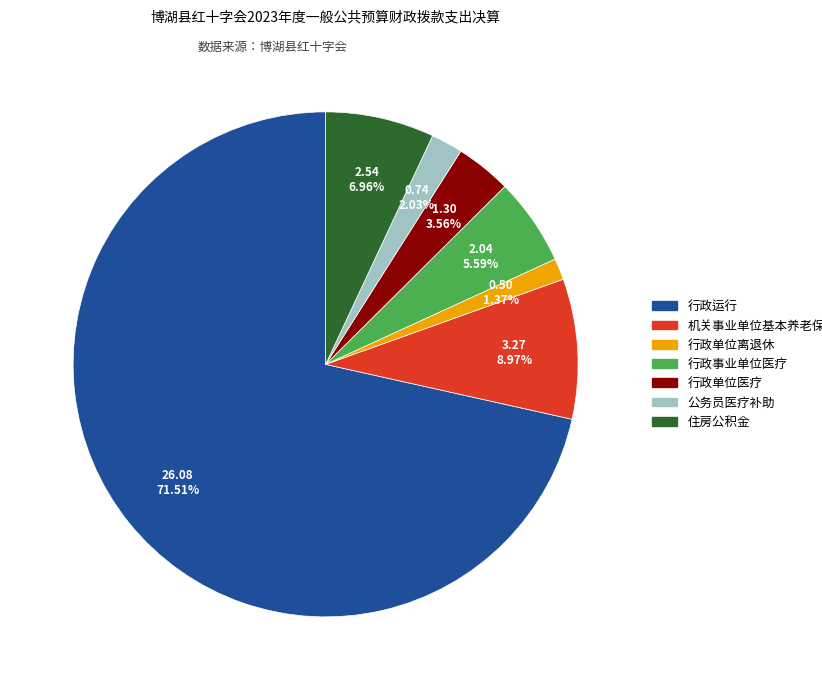

Which category has the smallest portion of the pie?

行政单位离退休